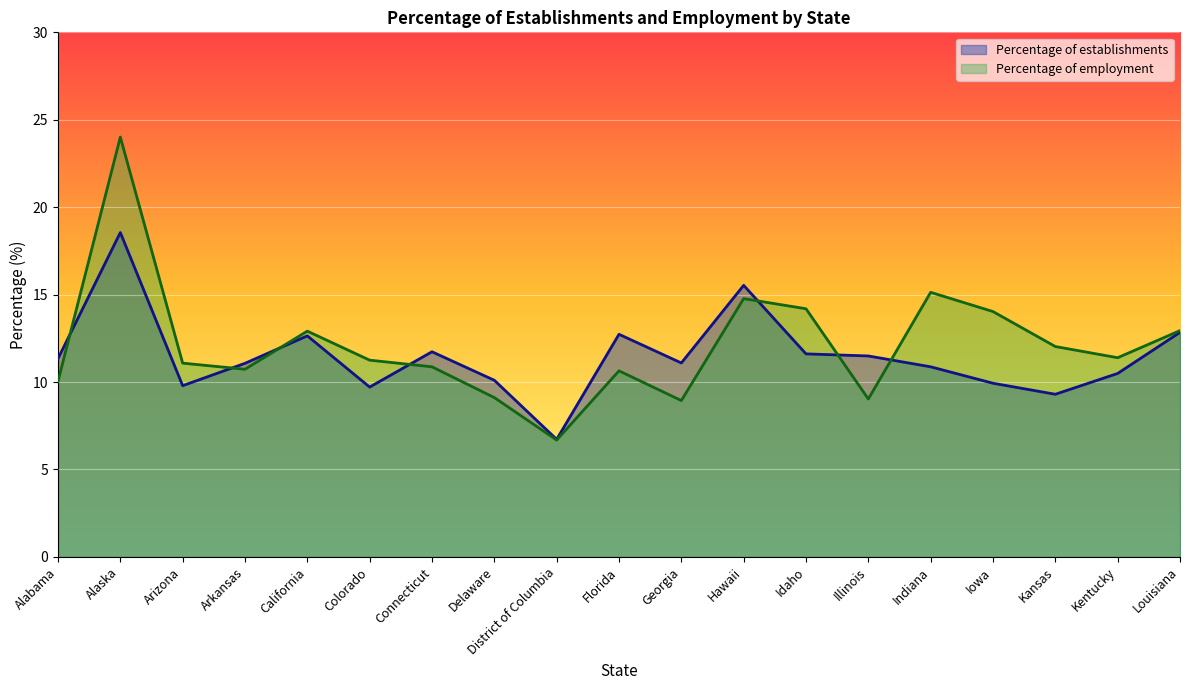

Where do Percentage of establishments and Percentage of employment first cross each other?

Alabama and Alaska